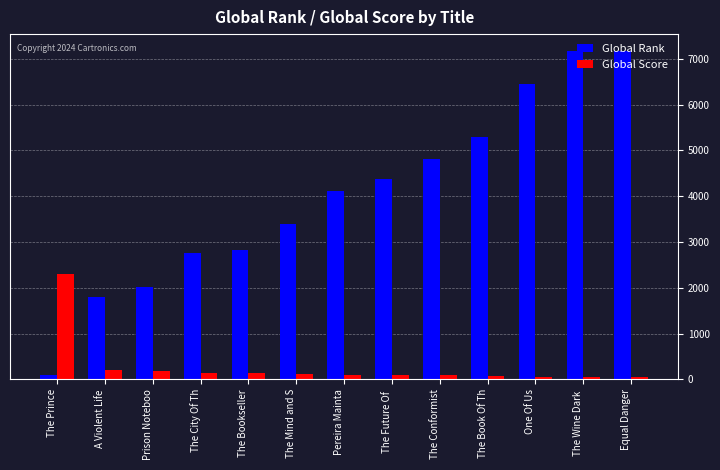

Is it true that Global Score equals 78 at The Book Of Th?

True